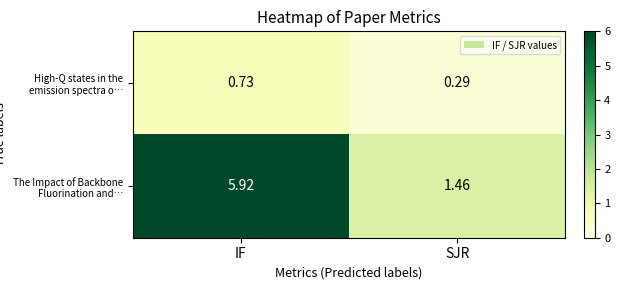

What is the maximum value shown in the chart?

5.9